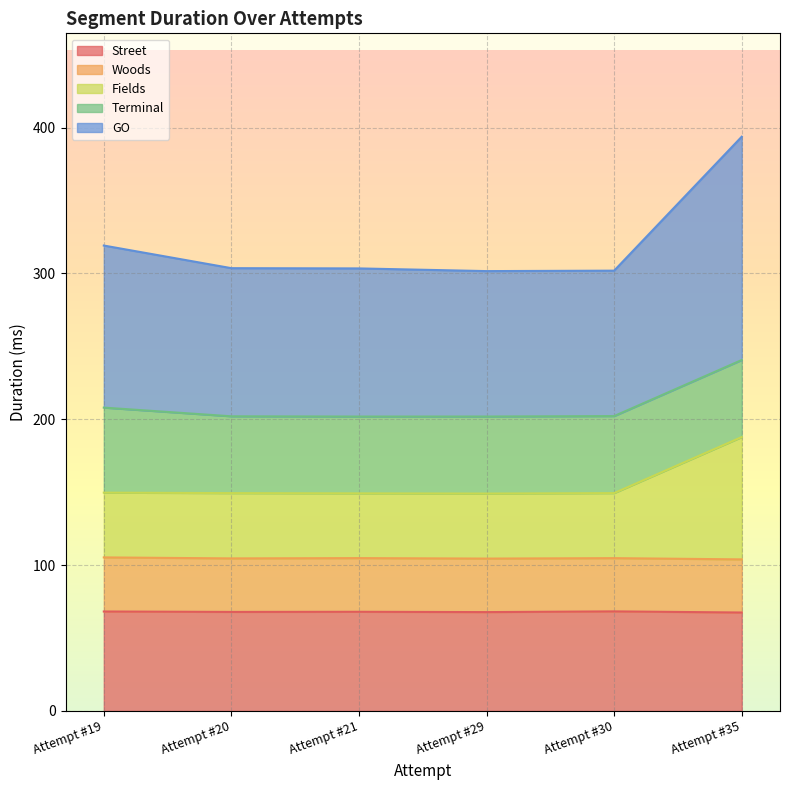

What is the total value across all series at Attempt #29?

301.6